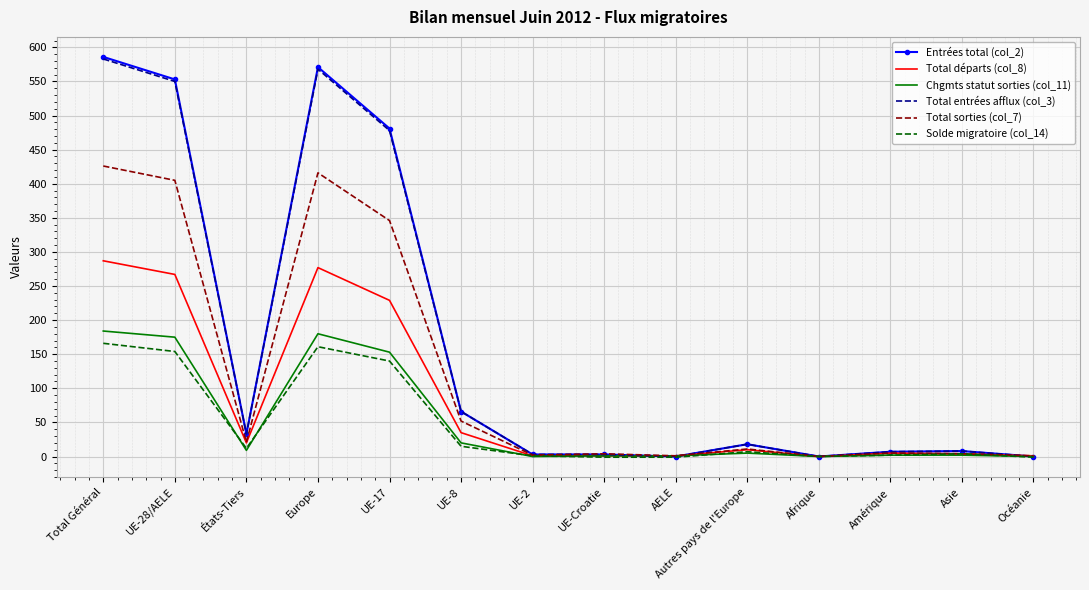

True or false: Total sorties (col_7) has more than 1 points higher than both neighbors.

True